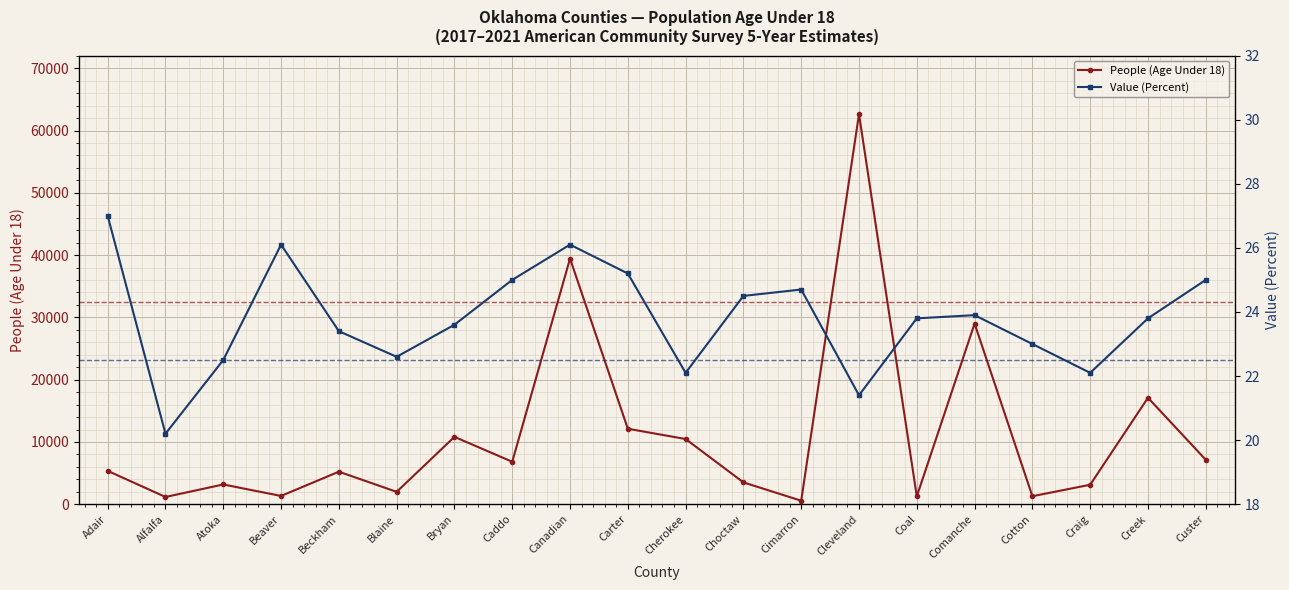

What is the label of the 6th point from the left?

Blaine